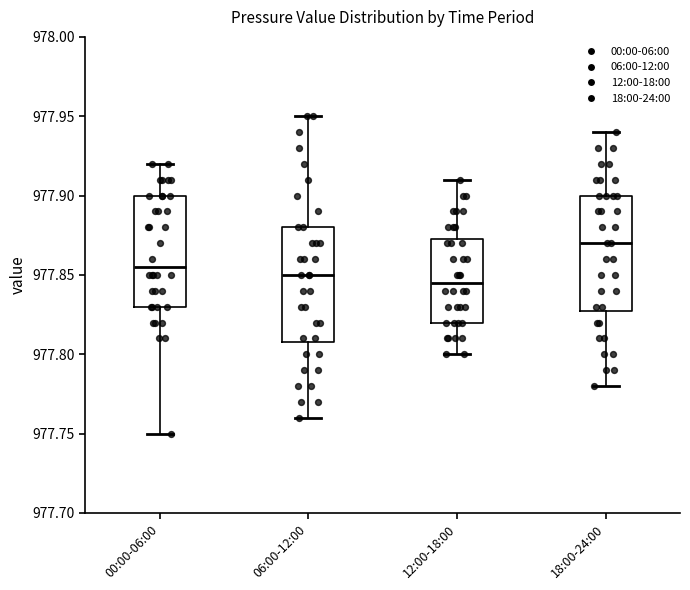

Where does the median line of the box for 00:00-06:00 sit on the y-axis? The values are not printed on the chart, so give them approximately, as read against the axis.

977.855